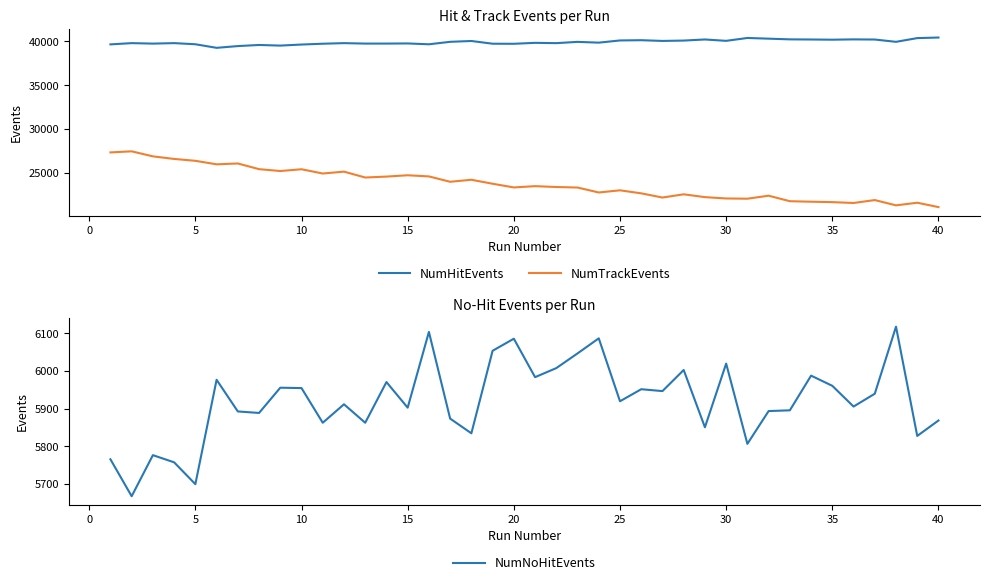

List the series in order of their overall mean, lowest first.

NumNoHitEvents, NumTrackEvents, NumHitEvents